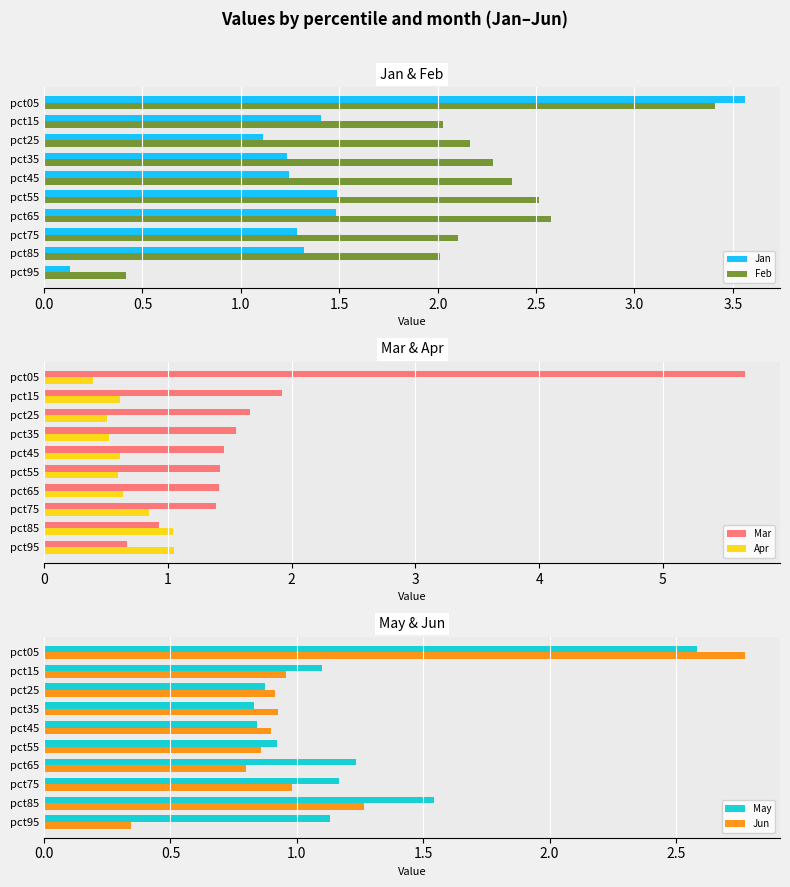

What is the sum of all Jan values?

14.3